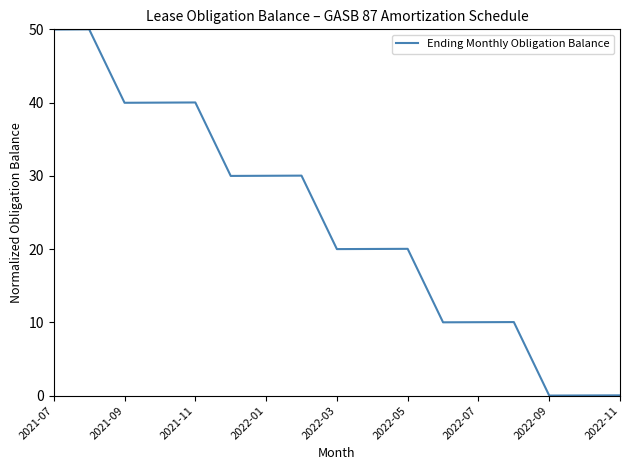

What is the difference between the maximum and minimum values?

50.0